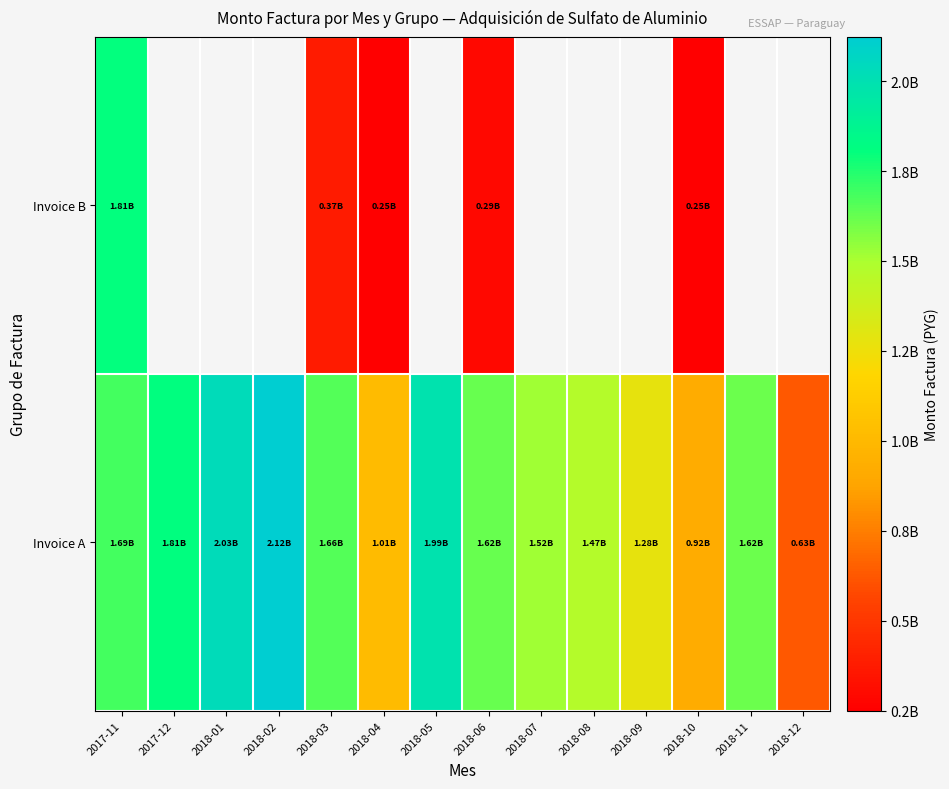

List the labels in order of Invoice A value, largest first.

2018-02, 2018-01, 2018-05, 2017-12, 2017-11, 2018-03, 2018-06, 2018-11, 2018-07, 2018-08, 2018-09, 2018-04, 2018-10, 2018-12